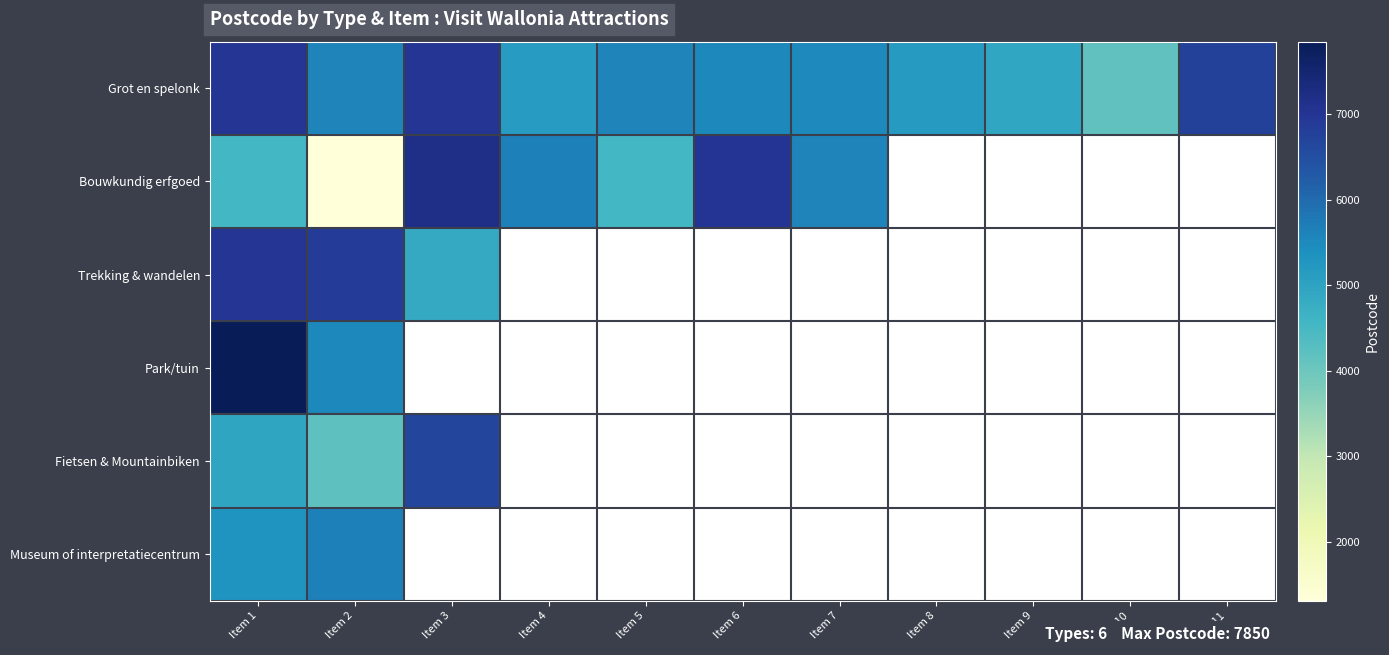

At how many categories does at least one series exceed 6385?

5